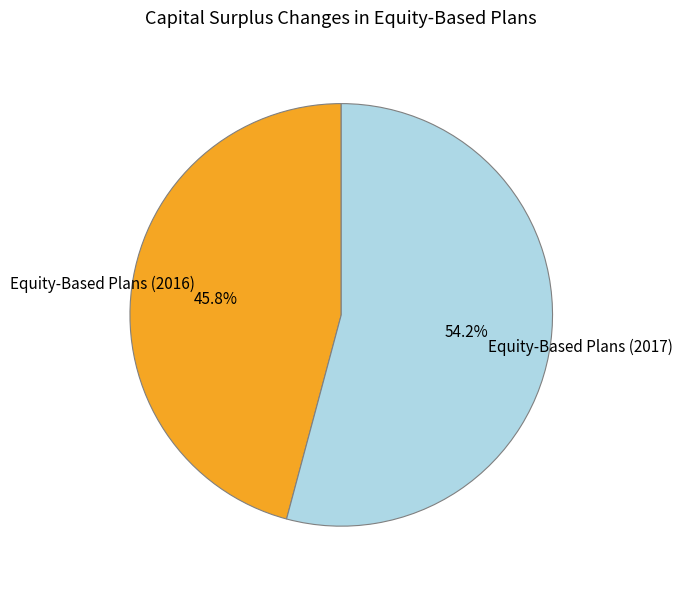

What is the majority slice?

Equity-Based Plans (2017)